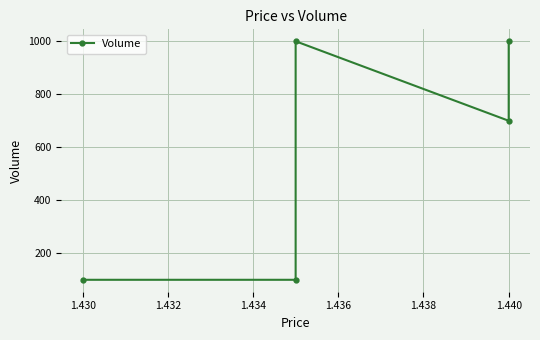

Is it true that the value at 1.430 is 32?

False